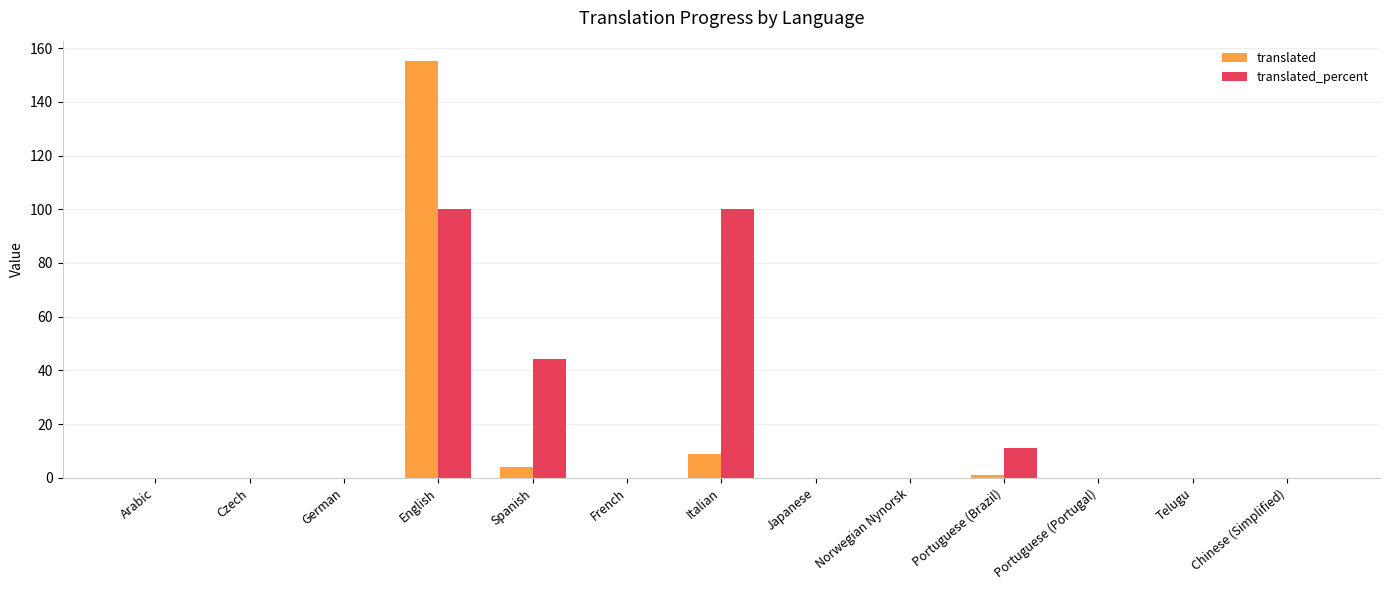

What is the maximum value shown in the chart?

155.0